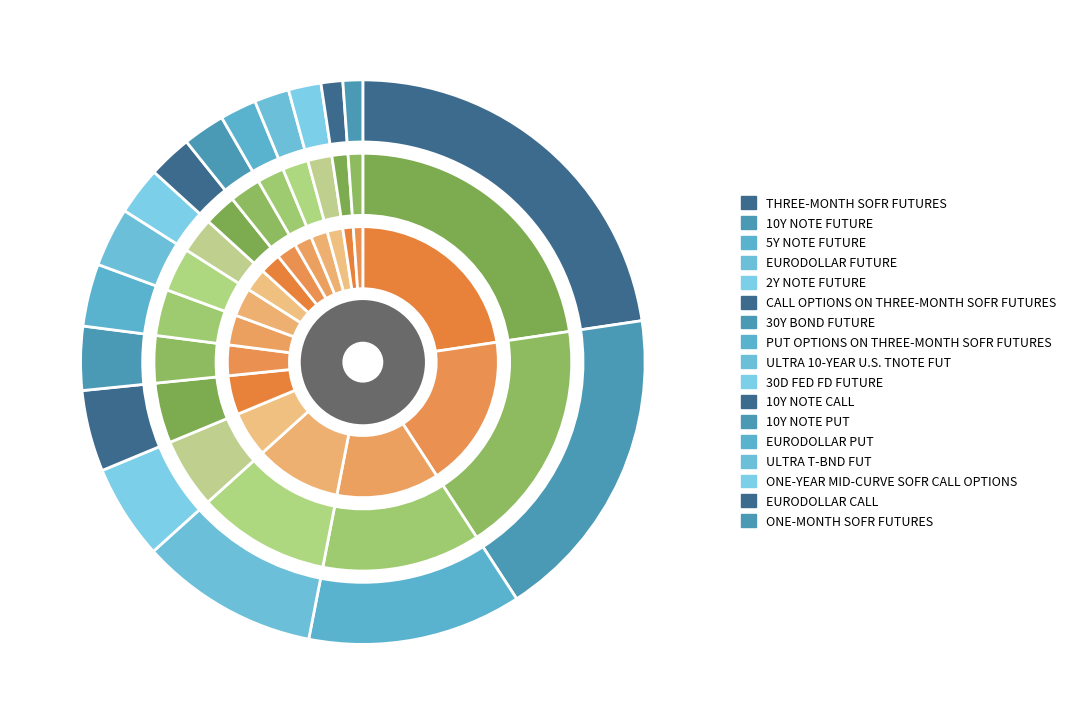

Which category has the smallest portion of the pie?

ONE-MONTH SOFR FUTURES